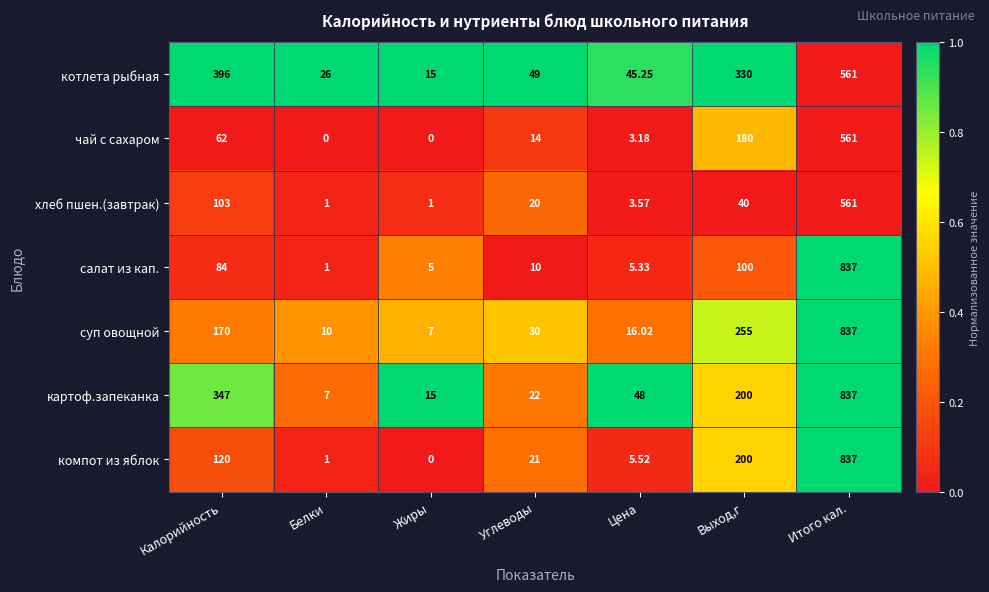

Where does the суп овощной series first go above 30?

Калорийность